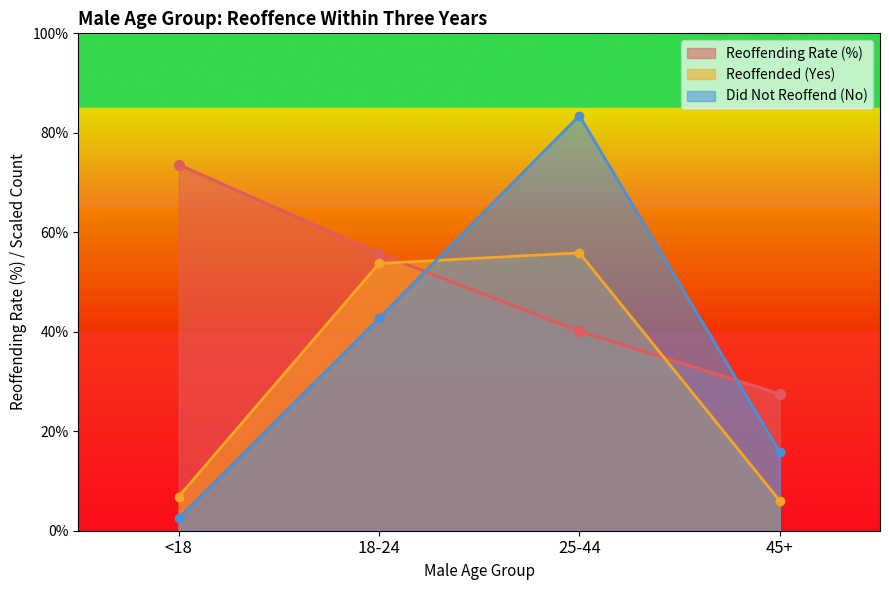

What is the difference between the highest and lowest values at <18?

71.1